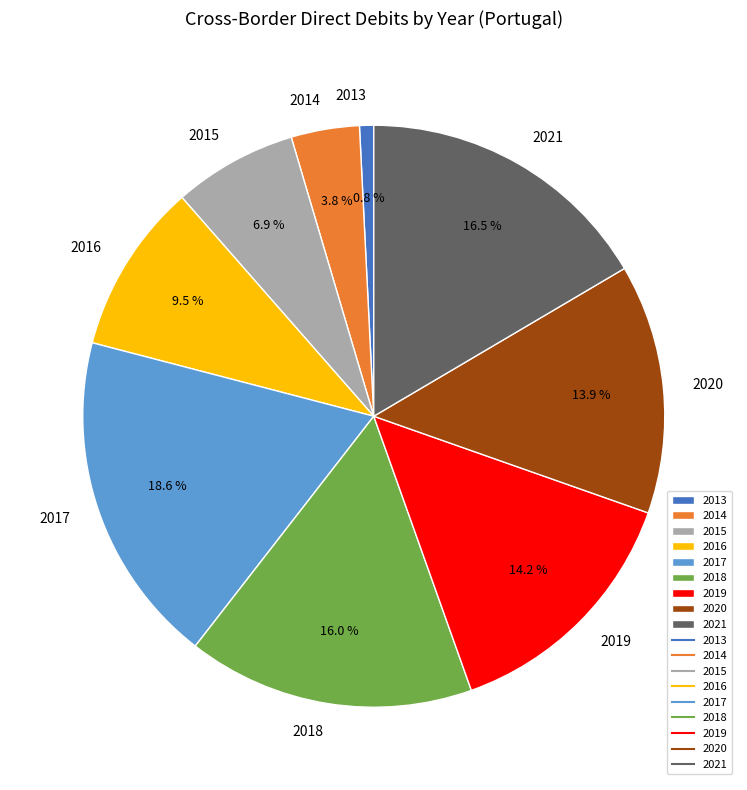

To the nearest percent, what portion does 2014 represent?

4%